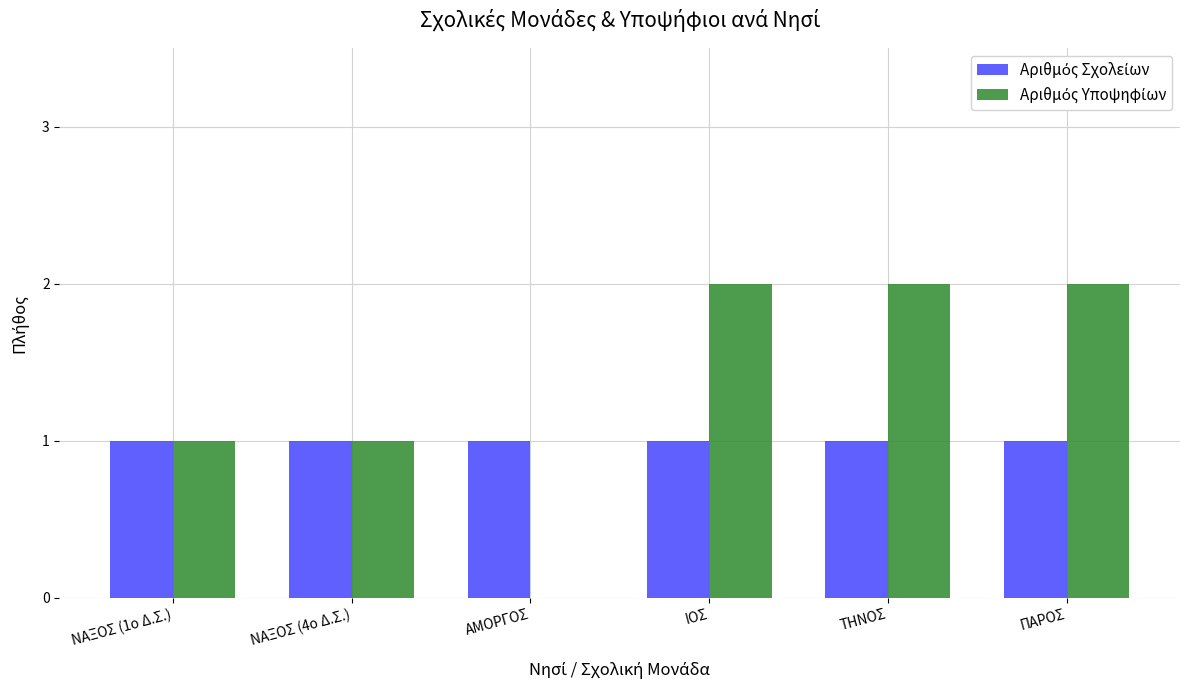

How many groups of bars are there?

6